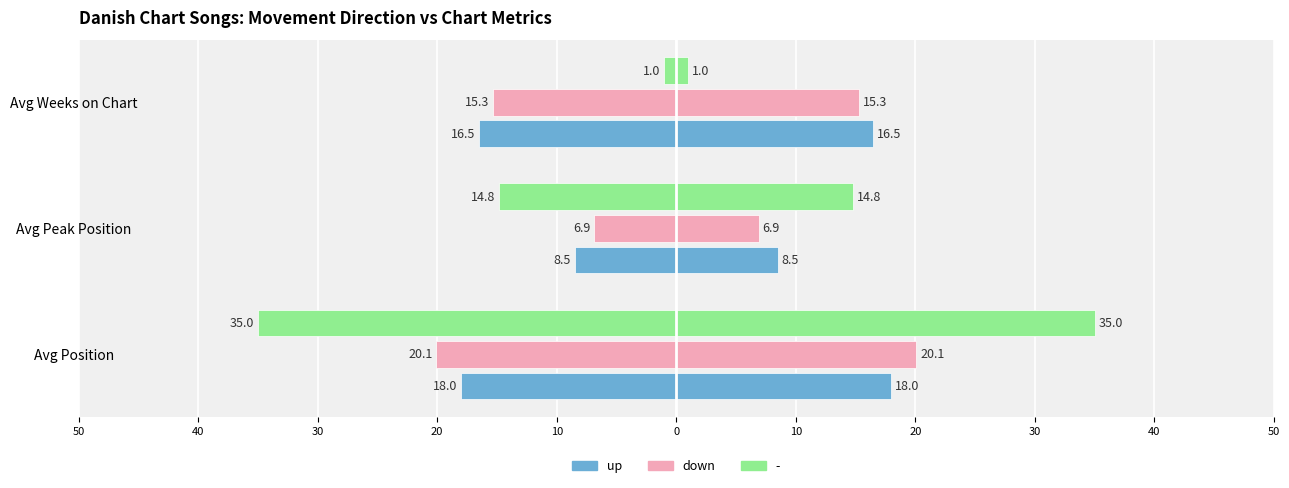

How many values in the dir: up series are below -16?

2